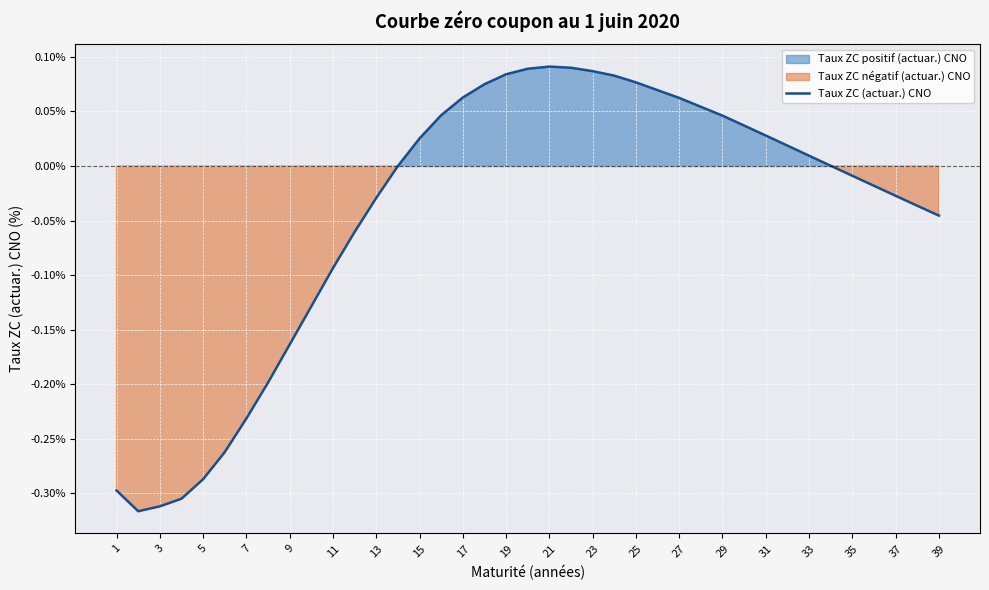

How many data points does each series have?

39